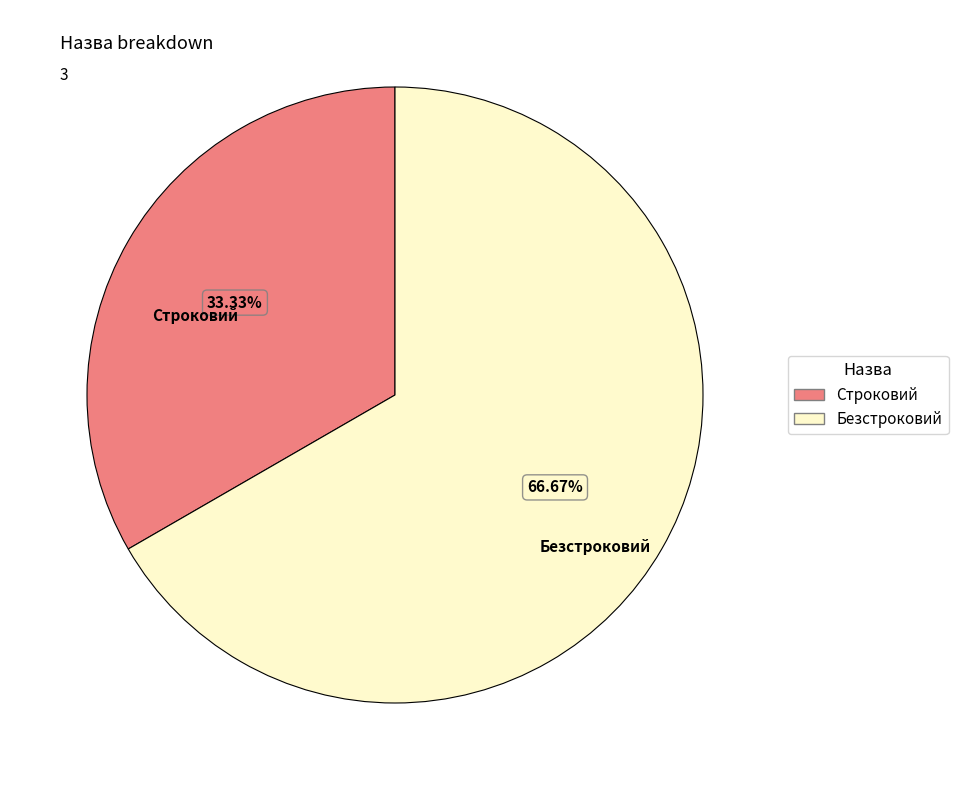

What is the ratio of the value at Строковий to the value at Безстроковий?

0.5